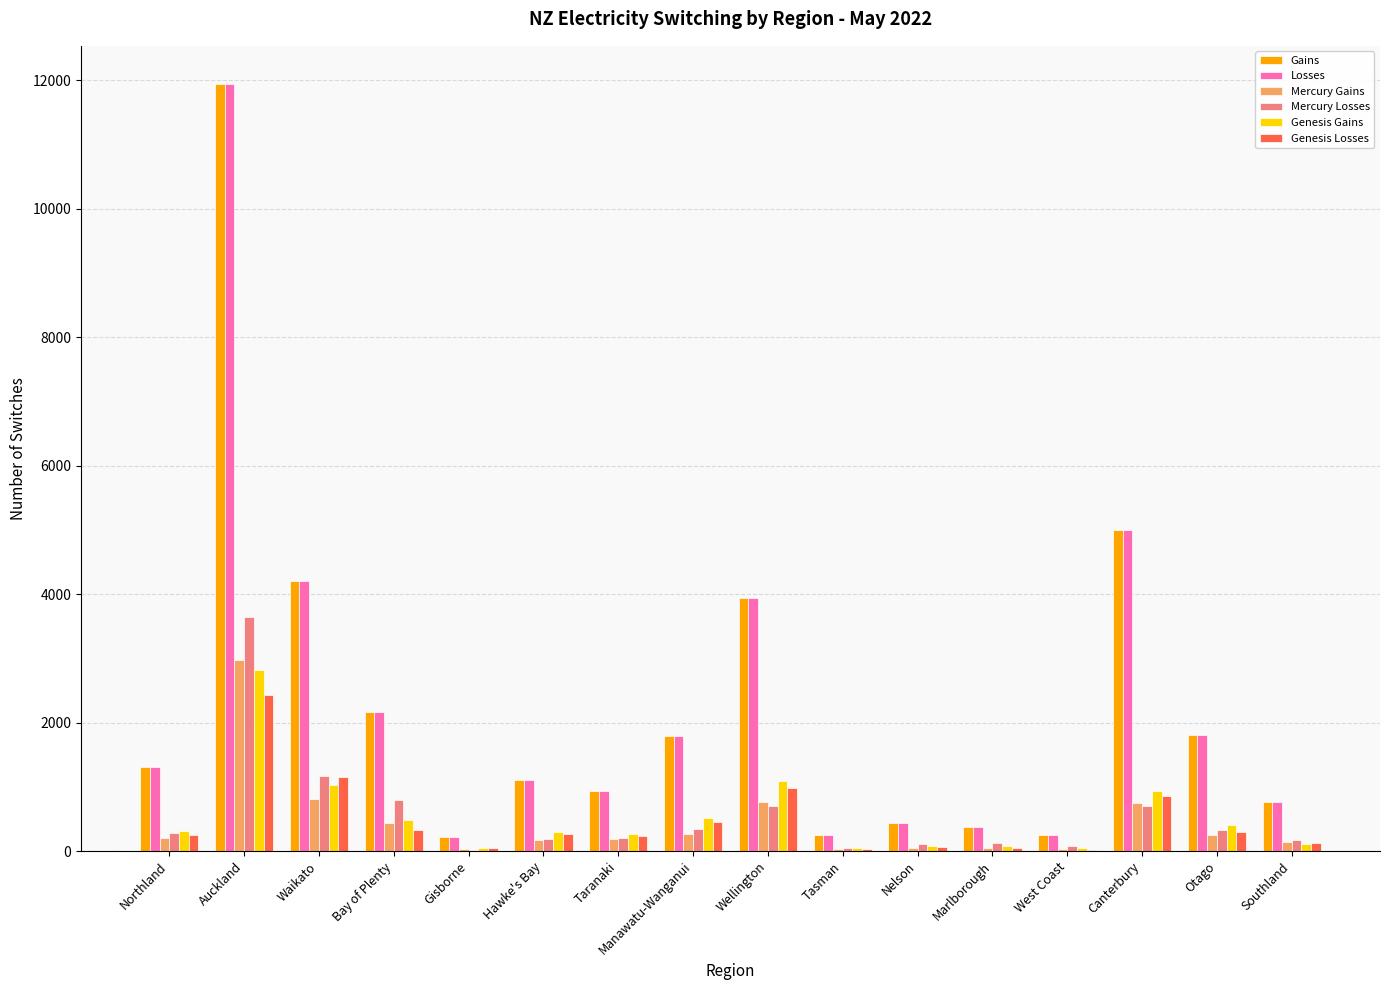

At which label is Genesis Losses closest to 1224?

Waikato